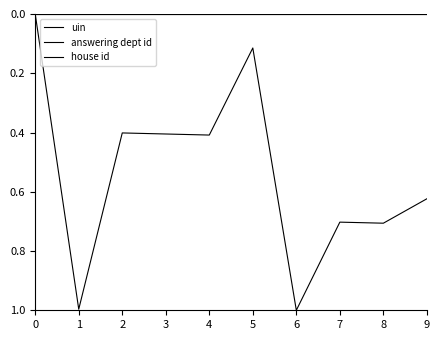

What is the average value of the uin series?

0.5